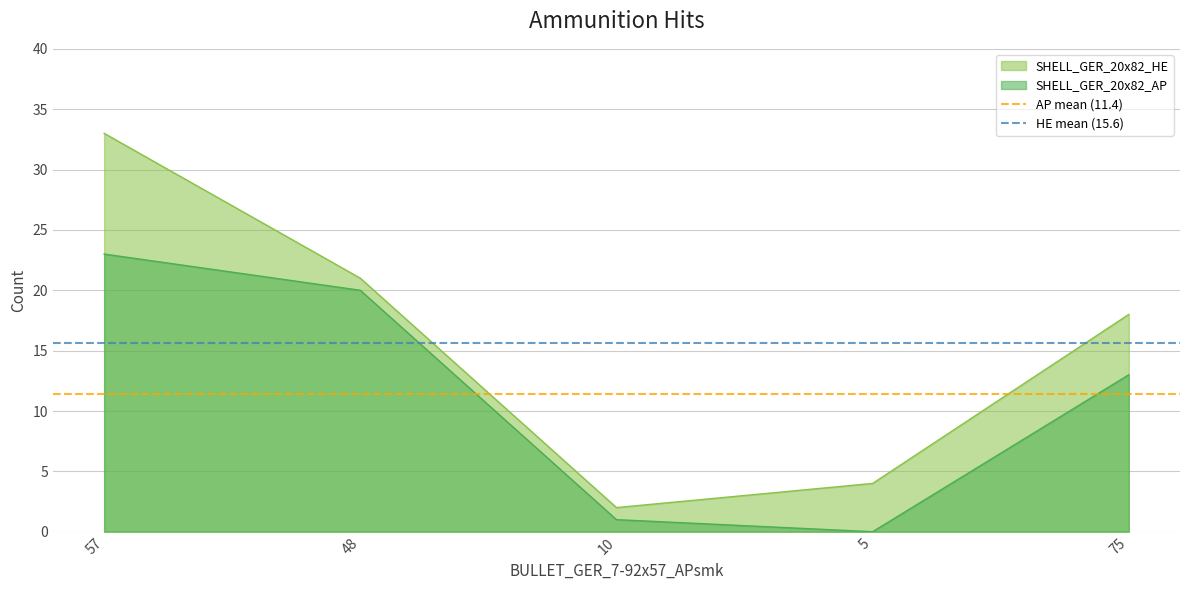

At which category is the sum across all series the highest?

57